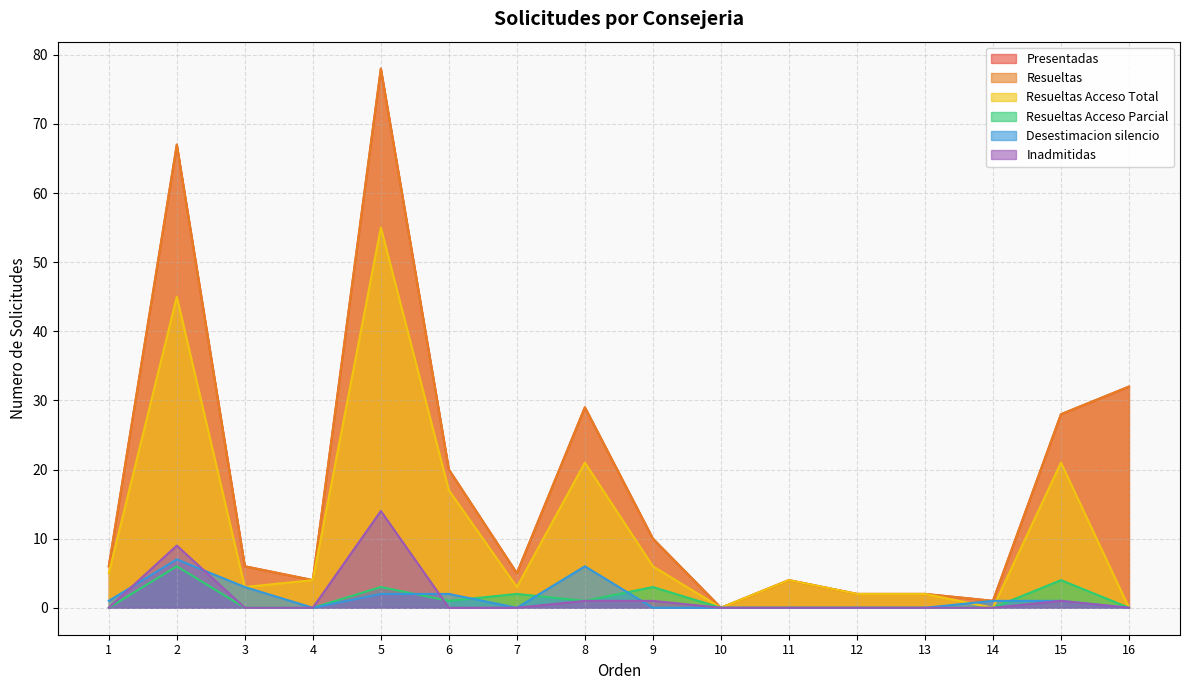

Which series changed the most between 7 and 13?

Presentadas